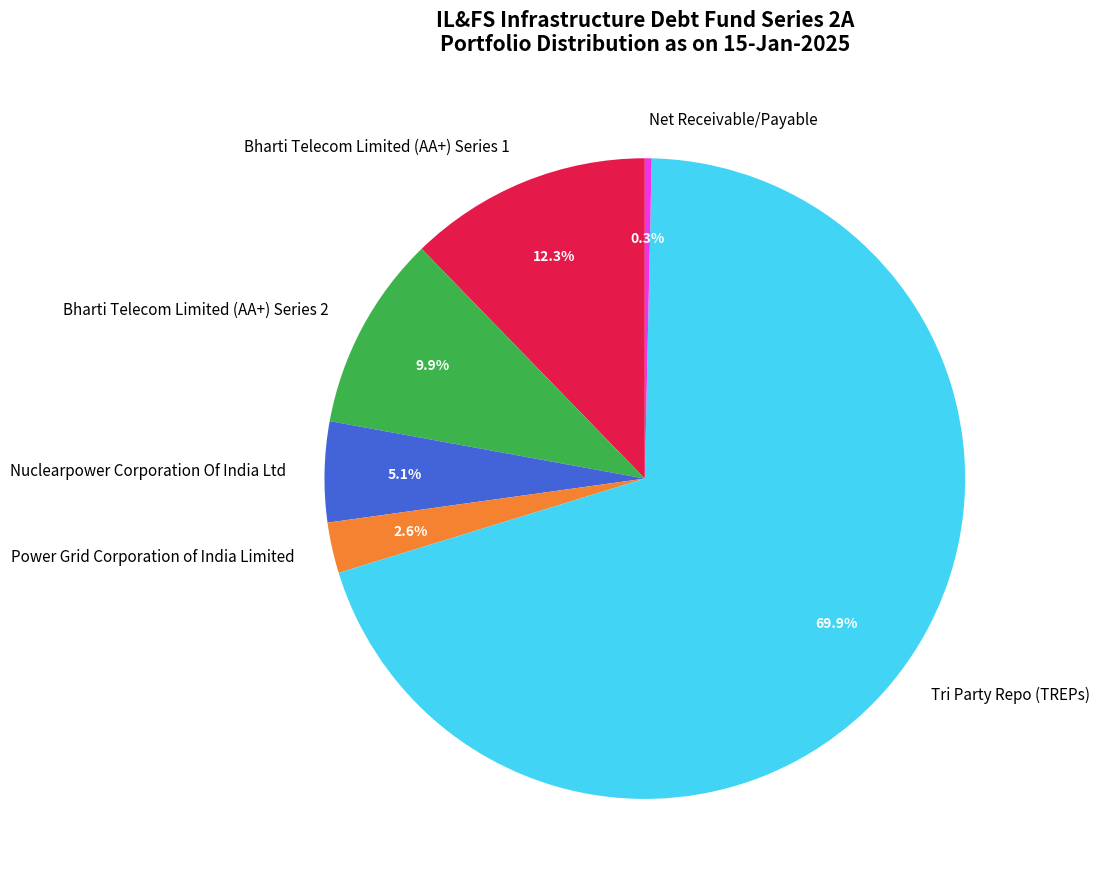

To the nearest percent, what portion does Power Grid Corporation of India Limited represent?

3%